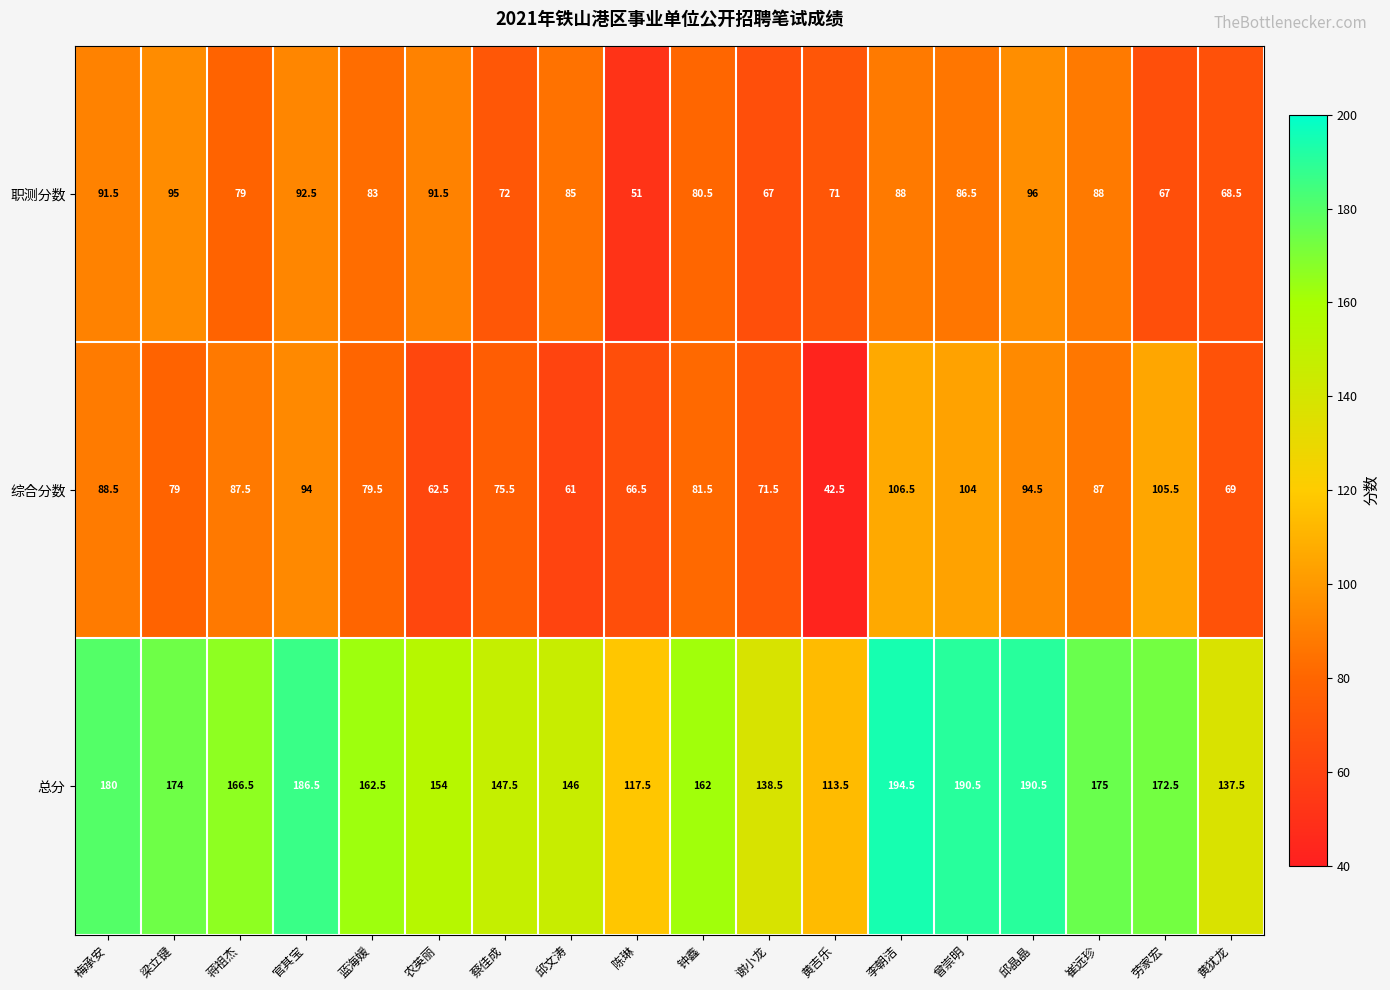

What is the difference between the maximum and minimum values in the 综合分数 series?

64.0